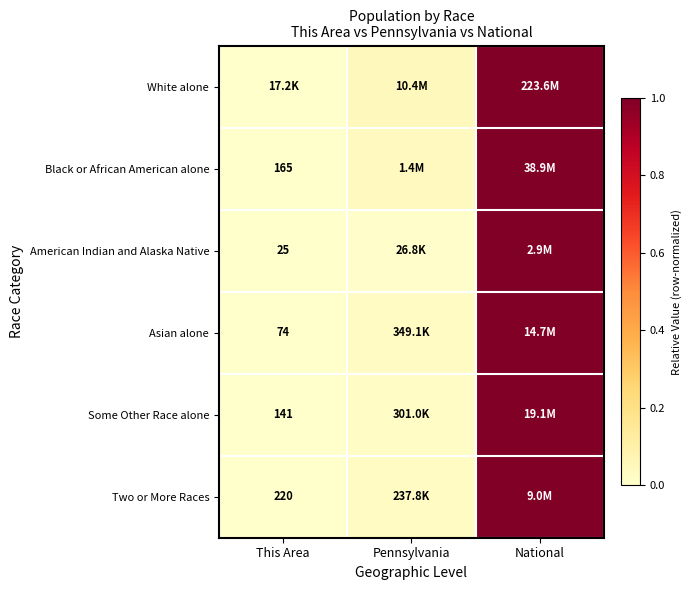

At which category does the chart reach its minimum across all series?

This Area